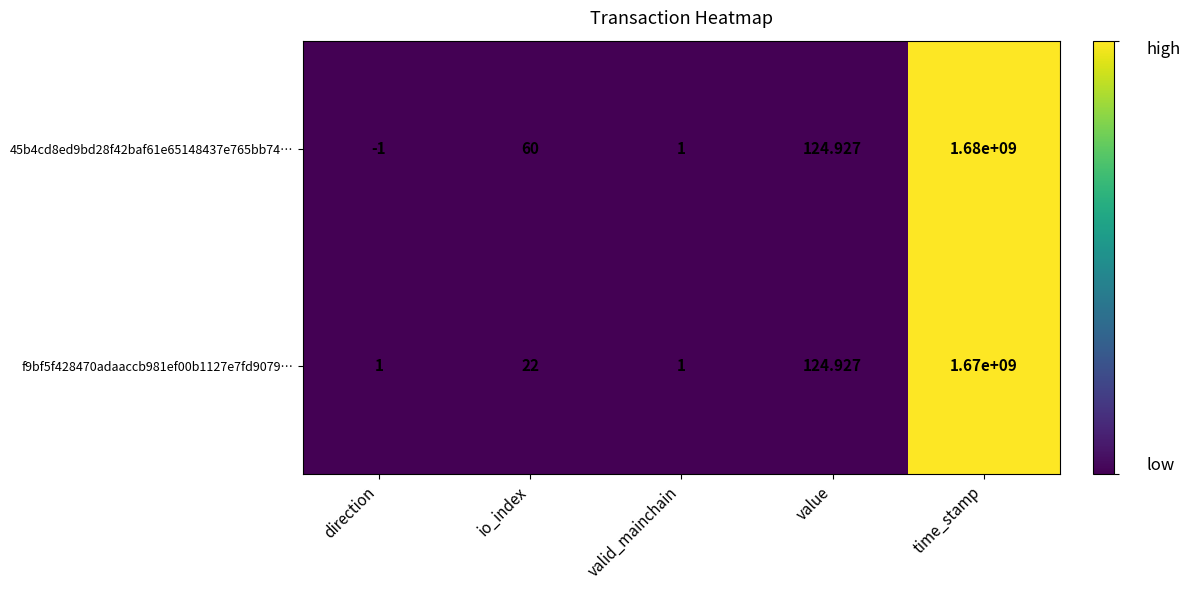

At how many categories does at least one series exceed 396961414?

1